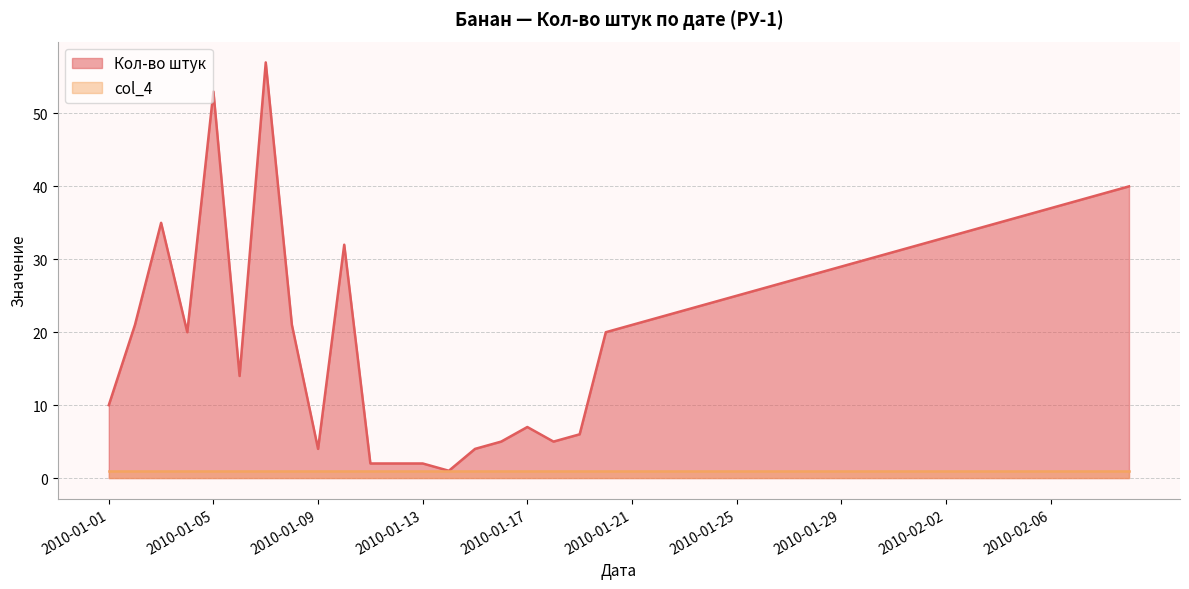

What is the maximum value shown in the chart?

57